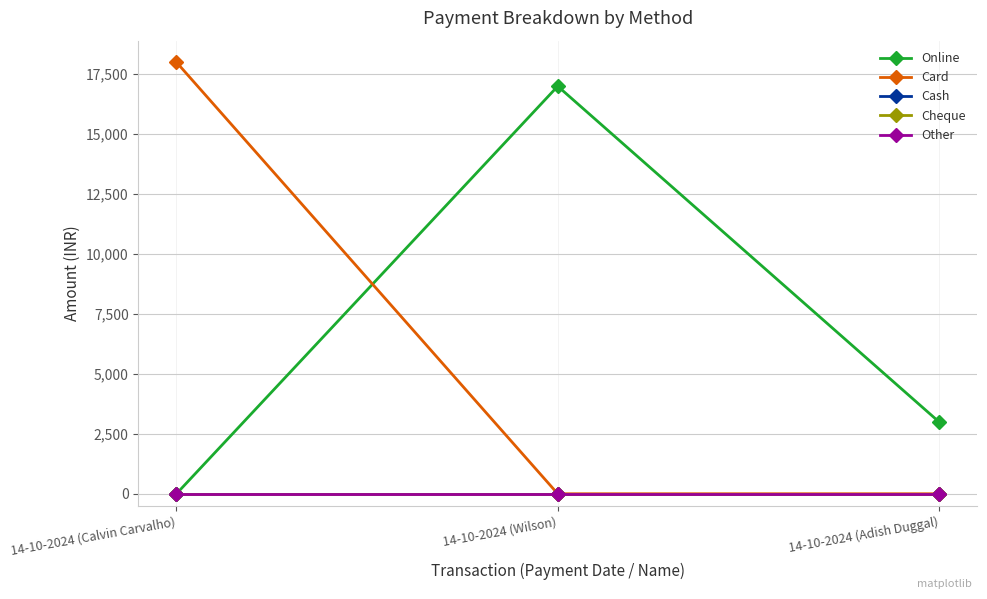

Which series changed the most between 14-10-2024 (Wilson) and 14-10-2024 (Adish Duggal)?

Online